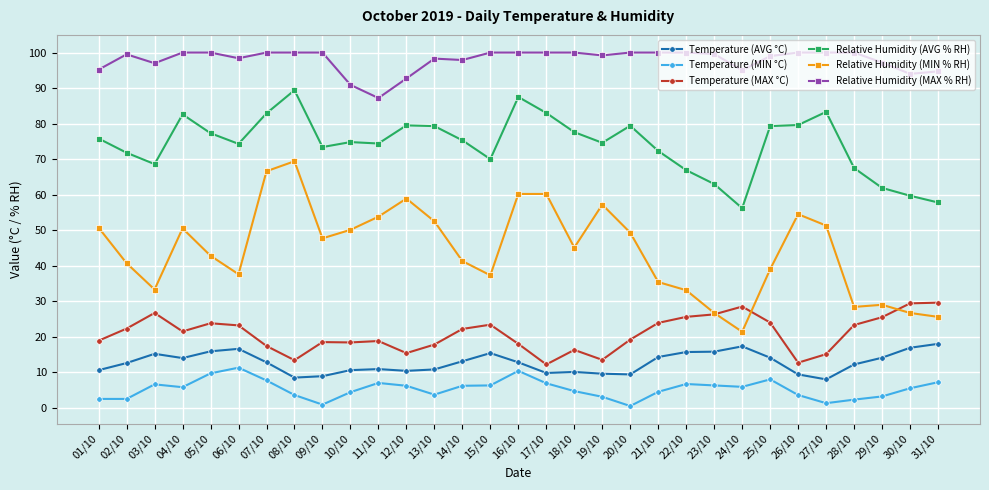

What is the difference between the Relative Humidity (MAX % RH) values at 06/10 and 17/10?

1.6